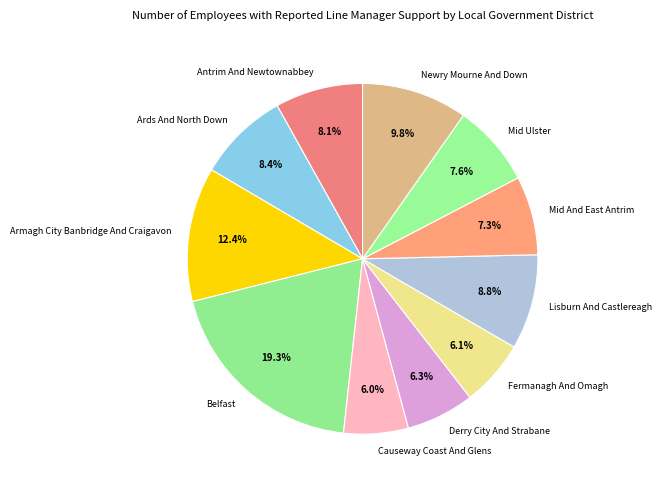

The Derry City And Strabane slice represents 6% of the pie. True or false?

True